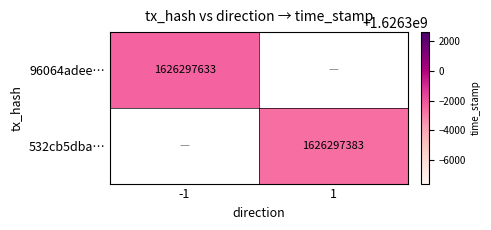

Rank the series by their maximum value, from lowest to highest.

532cb5dbaa021284c1ec241daaaf3b715638f3d, 96064adeee32da578bd46327460c68065ac27d2